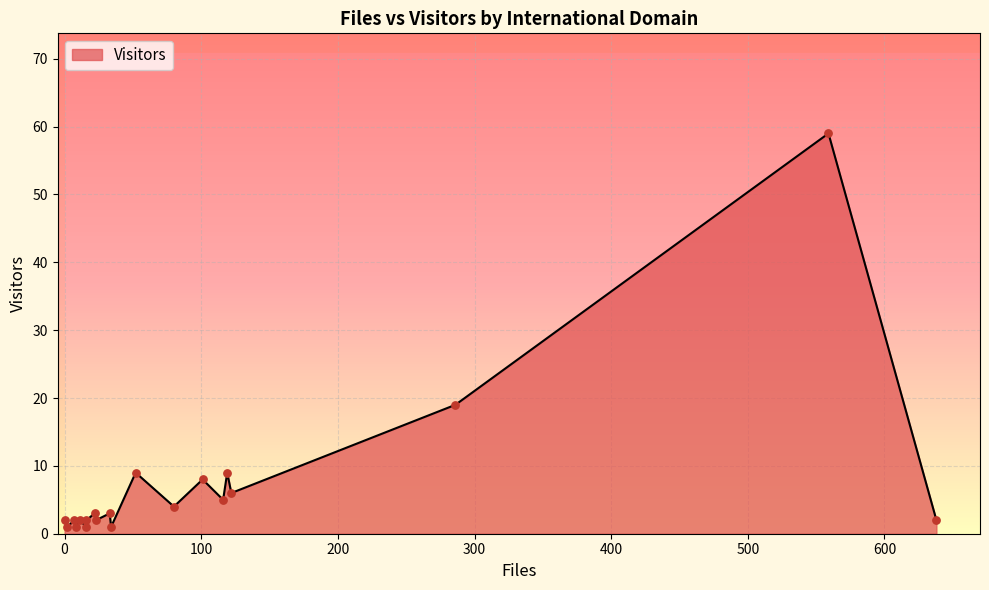

What is the ratio of the value at 16 to the value at 119?

0.2